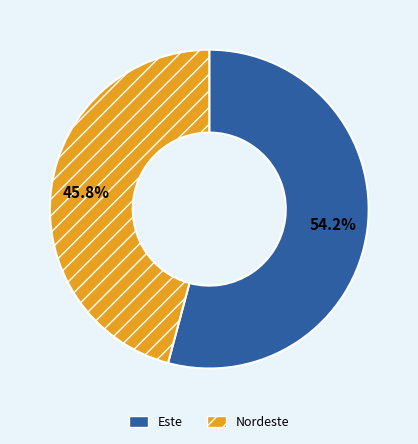

Rank the categories by value from highest to lowest.

Este, Nordeste